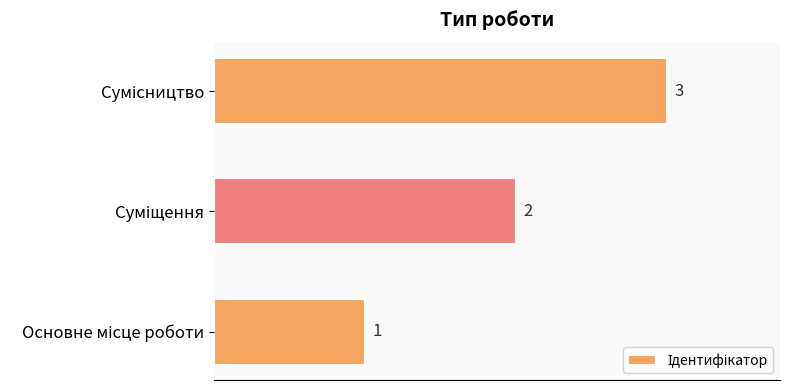

What is the sum of all values?

6